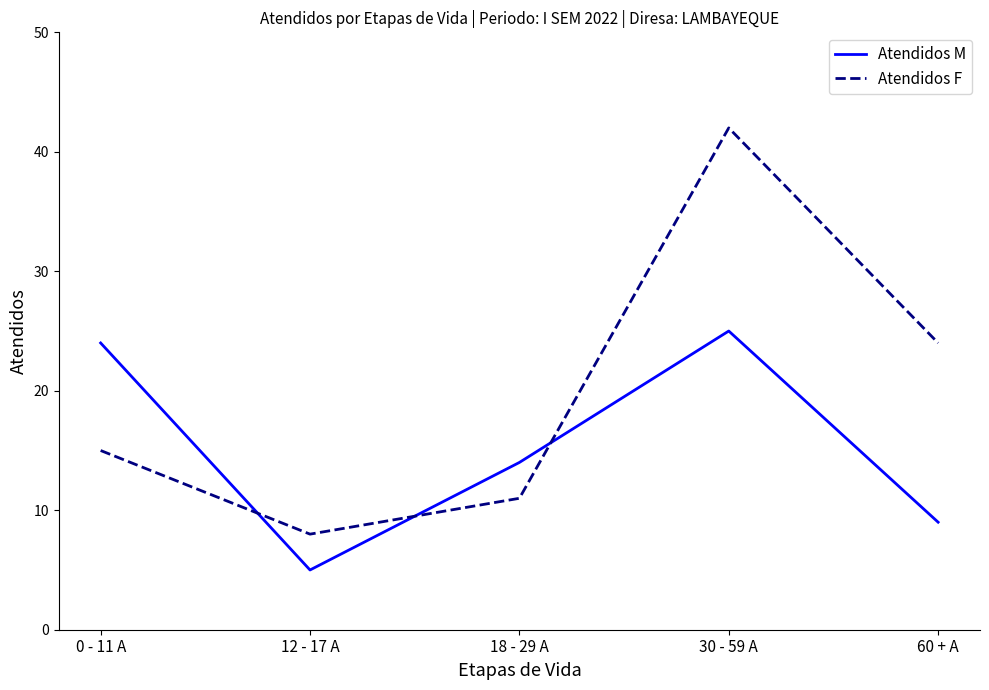

Which series has the largest range (max minus min)?

Atendidos F